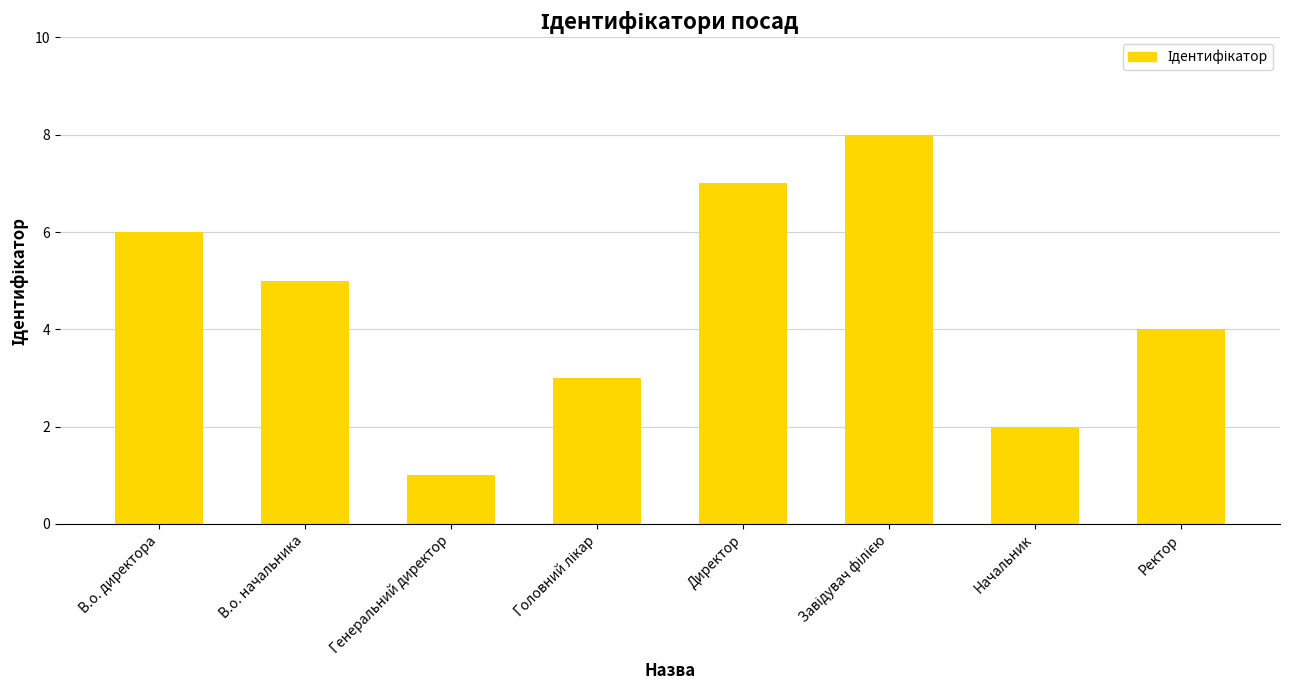

Reading right to left, transcribe all the data shown in this chart.

4	2	8	7	3	1	5	6